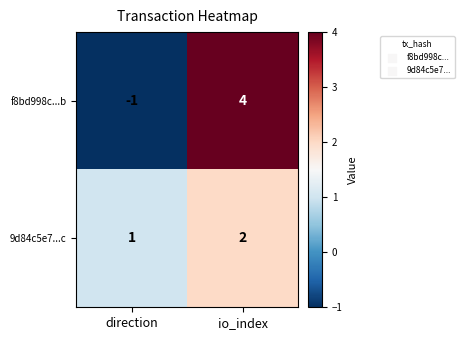

What is the spread (max minus min) of values at io_index?

2